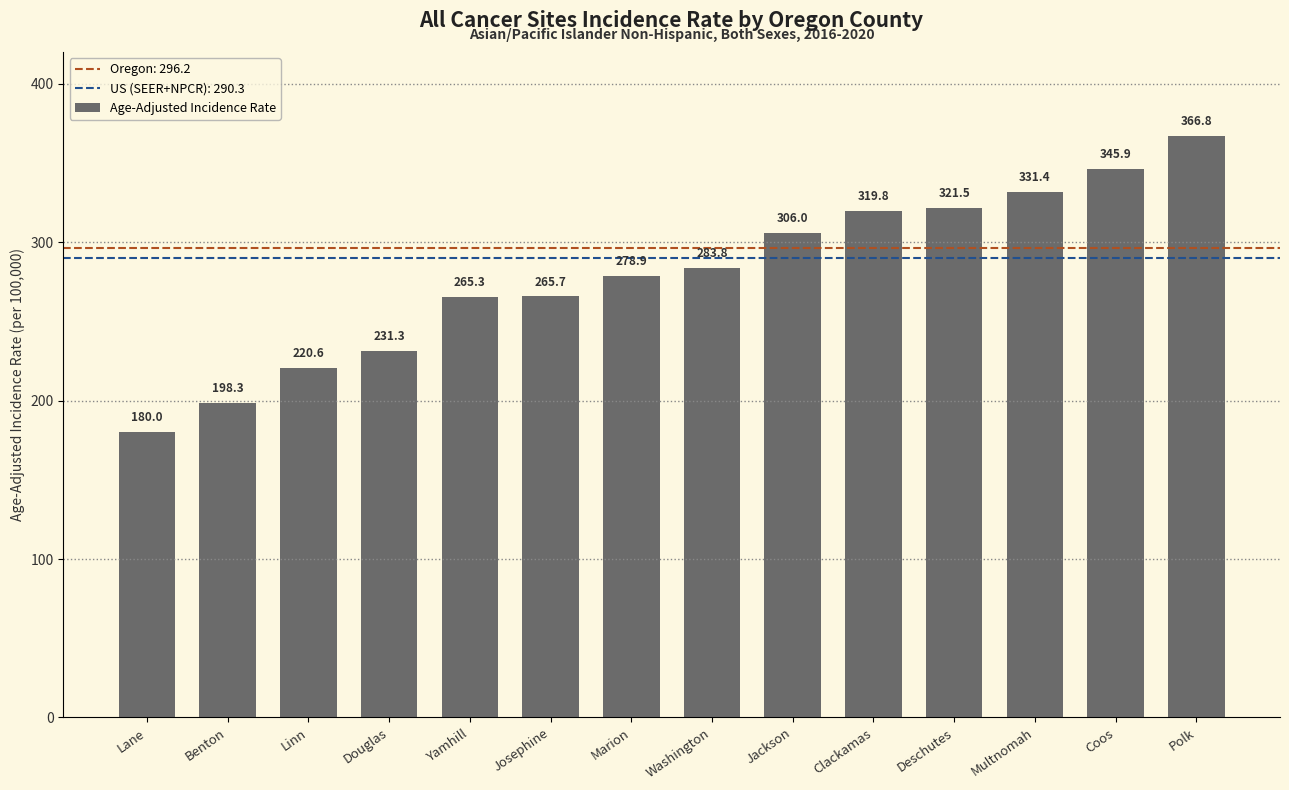

Is it true that the value at Jackson is 306.0?

True